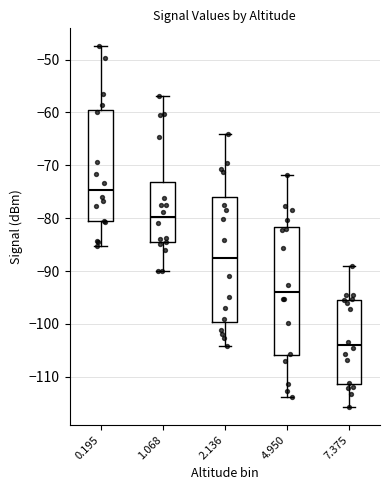

Reading left to right, read every box against the y-axis: the position of its median line, the range the box covers, and the ends of its whiskers. The values are not printed on the chart, so give them approximately, as read against the axis.

0.195: median -75, box -81 to -60, whiskers -85 to -47
1.068: median -80, box -85 to -73, whiskers -90 to -57
2.136: median -87, box -100 to -76, whiskers -104 to -64
4.950: median -94, box -106 to -82, whiskers -114 to -72
7.375: median -104, box -111 to -95, whiskers -116 to -89